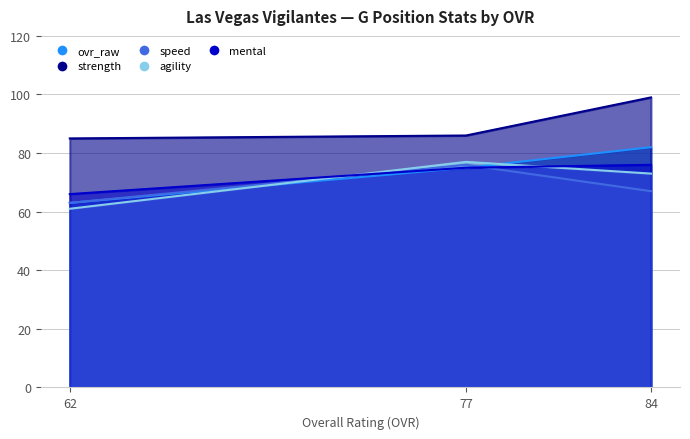

List the series in order of their peak value, lowest first.

speed, mental, agility, ovr_raw, strength